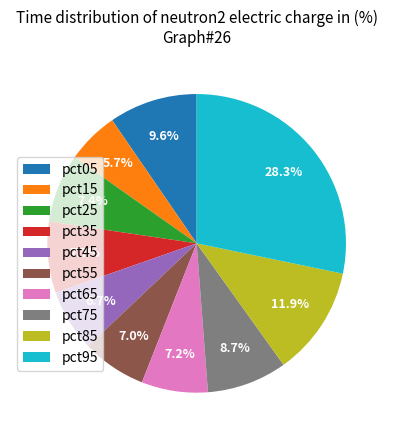

To the nearest percent, what is the combined percentage of pct35 and pct45?

14%